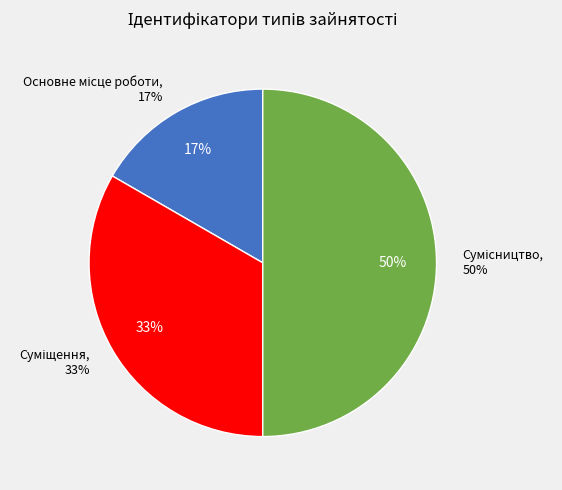

Count the number of slices in the pie.

3